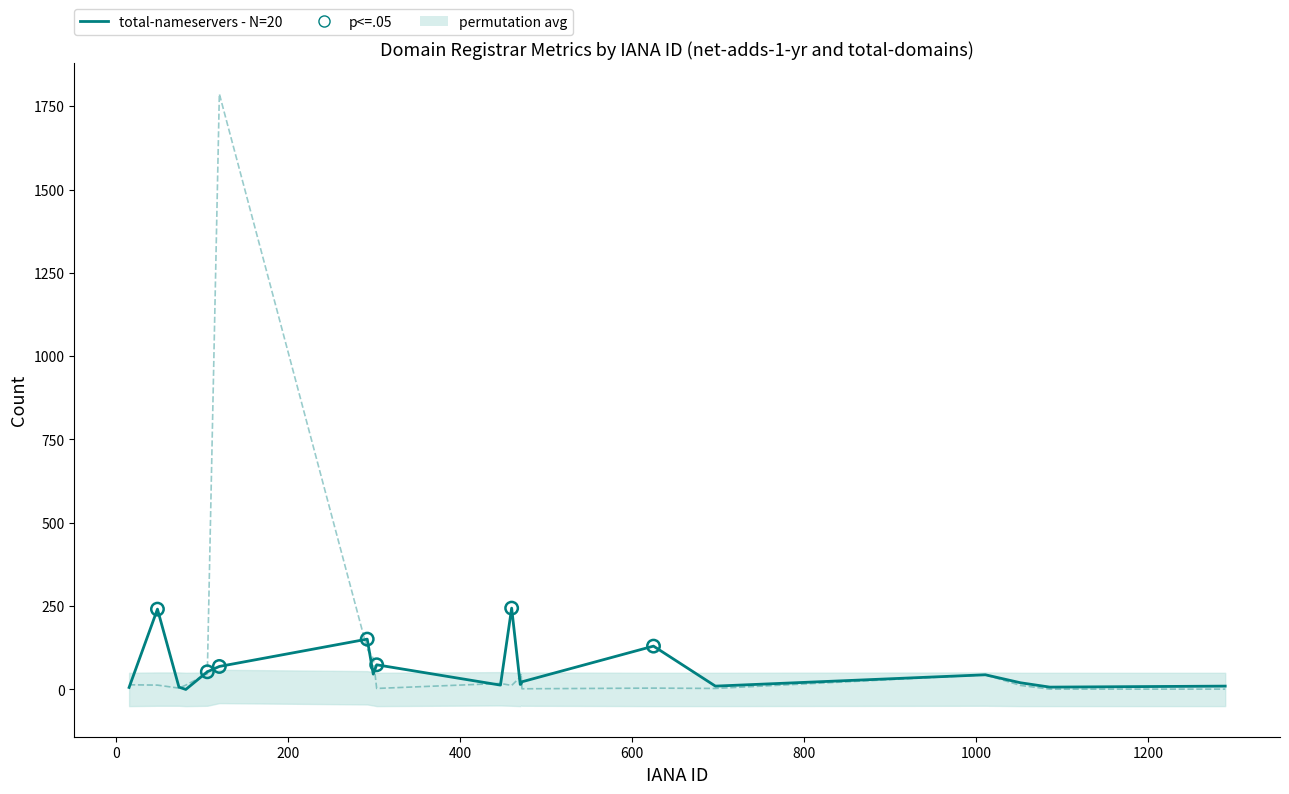

What is the total value across all series at 15?

20